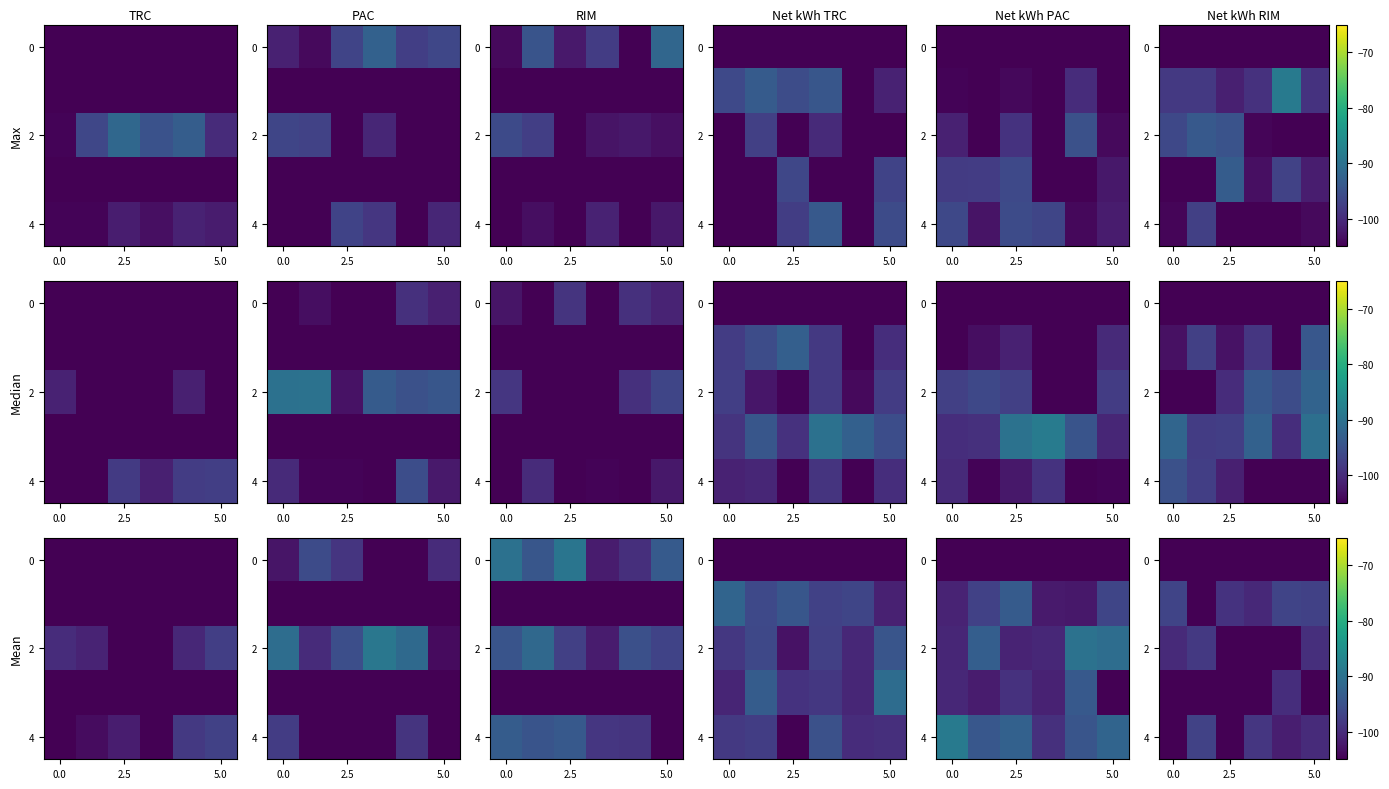

What is the spread (max minus min) of values at 4?

64.6